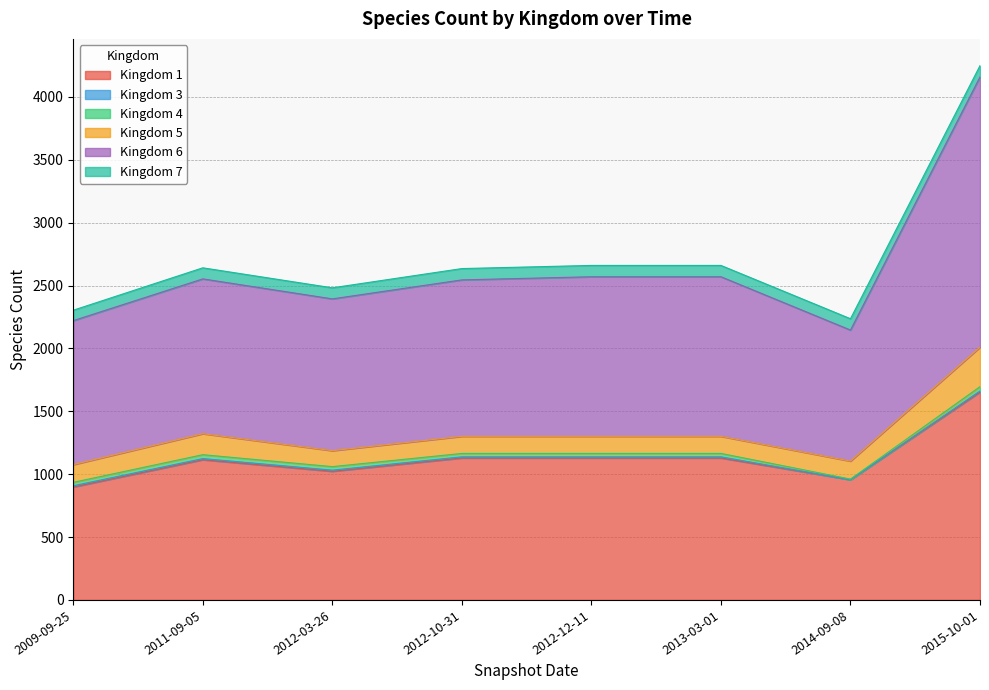

At which category is the sum across all series the highest?

2015-10-01